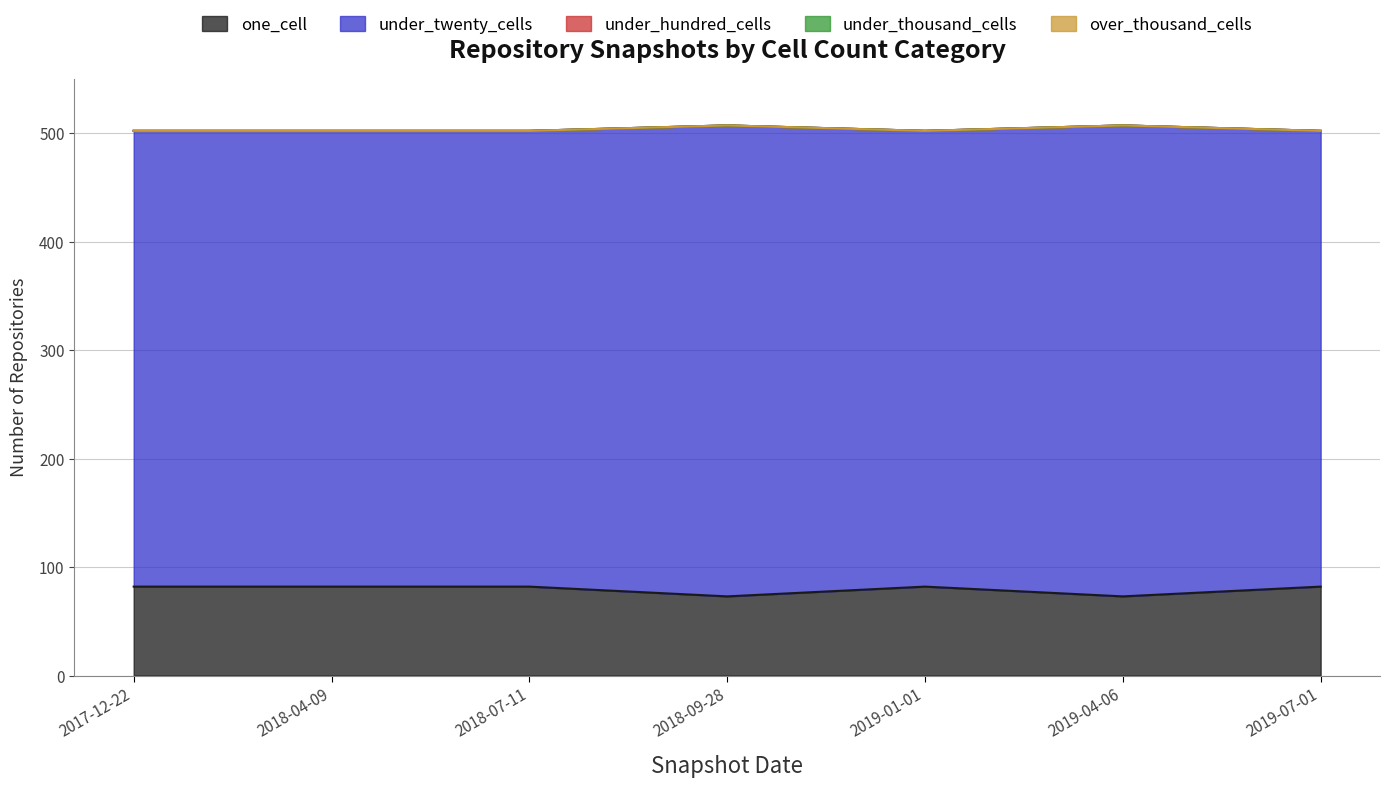

Which series has the widest spread of values?

under_twenty_cells